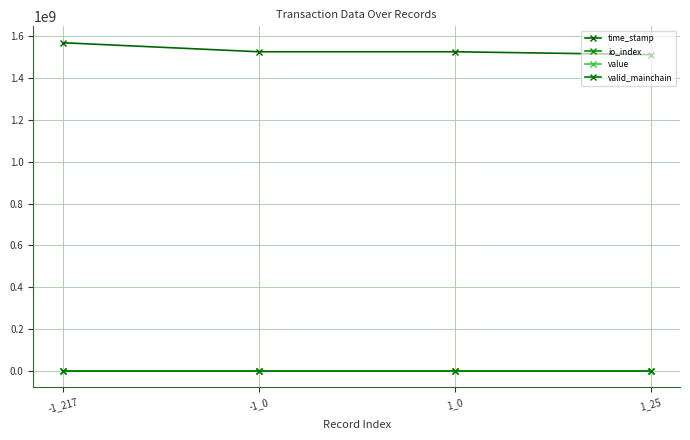

The valid_mainchain series shows 1.0 at -1_217. True or false?

True